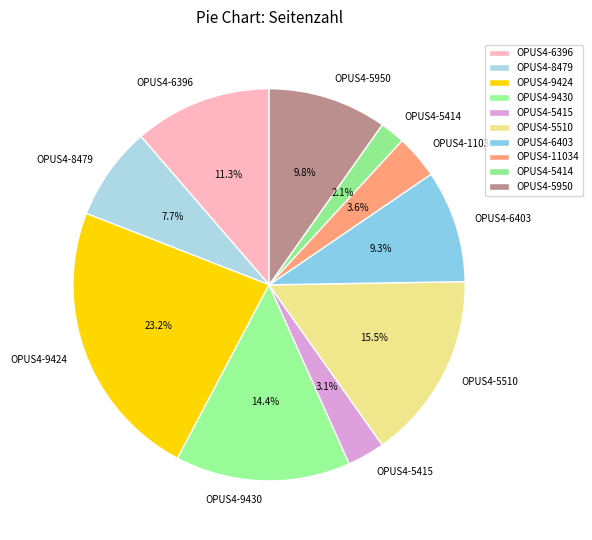

True or false: OPUS4-9424 accounts for 30% of the total.

False